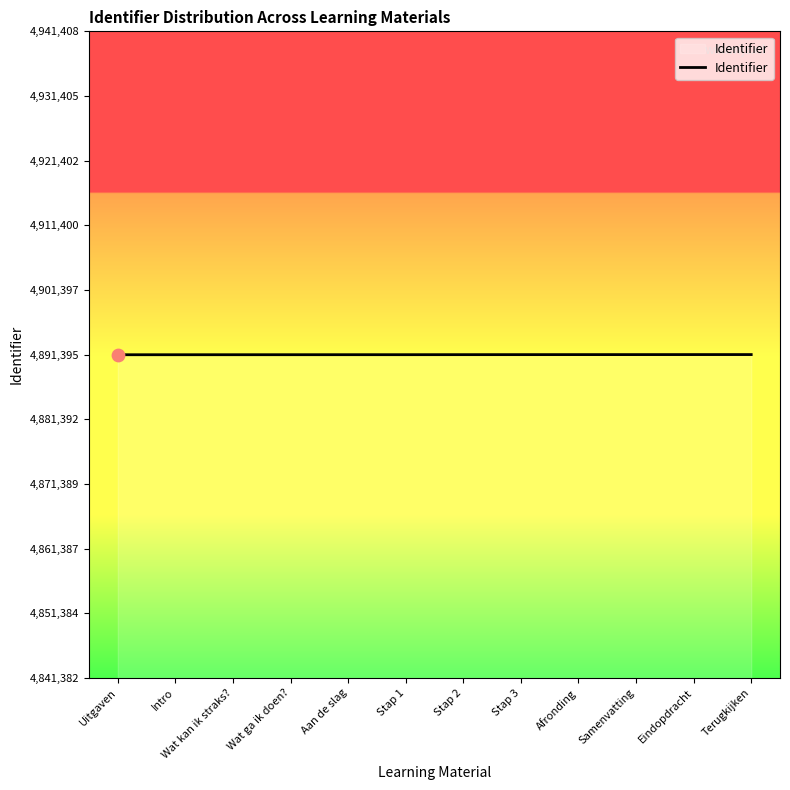

What is the change in value from Intro to Terugkijken?

+25